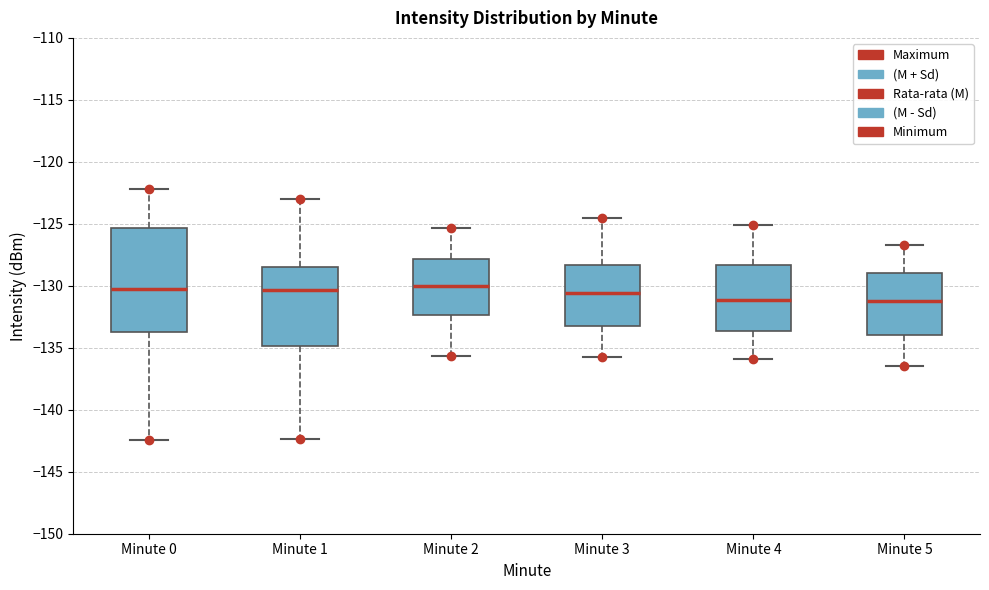

Reading left to right, read every box against the y-axis: the position of its median line, the range the box covers, and the ends of its whiskers. The values are not printed on the chart, so give them approximately, as read against the axis.

Minute 0: median -130.0, box -134.0 to -125.5, whiskers -142.5 to -122.0
Minute 1: median -130.5, box -135.0 to -128.5, whiskers -142.5 to -123.0
Minute 2: median -130.0, box -132.5 to -128.0, whiskers -135.5 to -125.5
Minute 3: median -130.5, box -133.0 to -128.5, whiskers -136.0 to -124.5
Minute 4: median -131.0, box -133.5 to -128.5, whiskers -136.0 to -125.0
Minute 5: median -131.0, box -134.0 to -129.0, whiskers -136.5 to -126.5